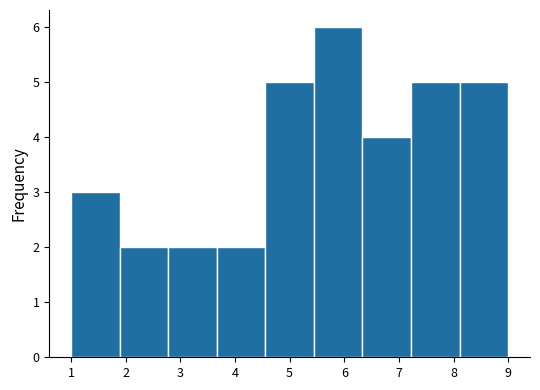

What is the height of the bar covering 5.4 to 6.3 on the x-axis? Neither the bar edges nor the heights are printed on the chart, so give them approximately, as read against the axes.

6